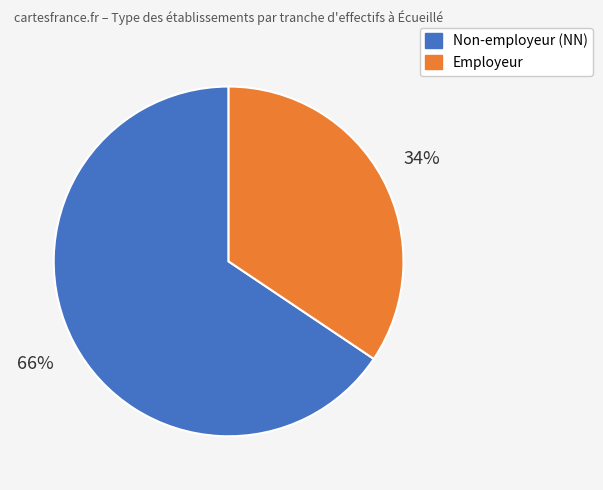

To the nearest percent, what is the average slice percentage?

50%